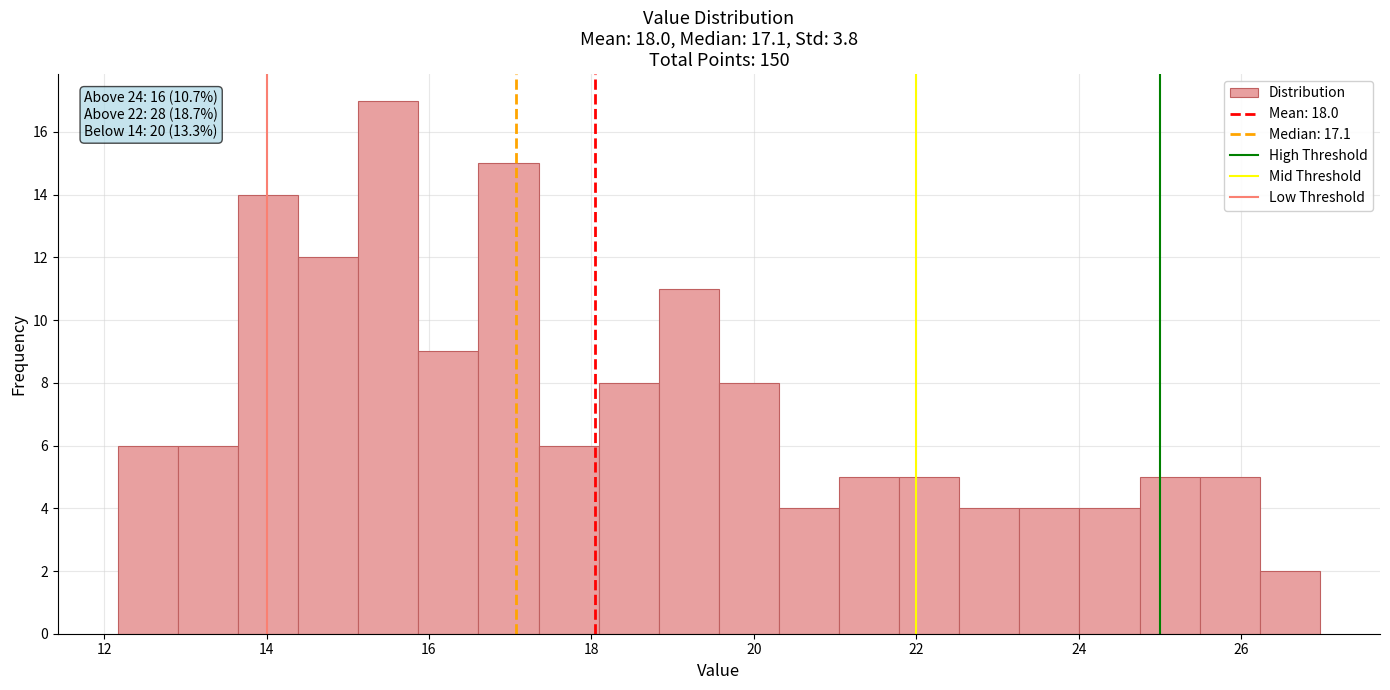

Read against the x-axis, roughly where is the centre of the tallest bar?

15.6